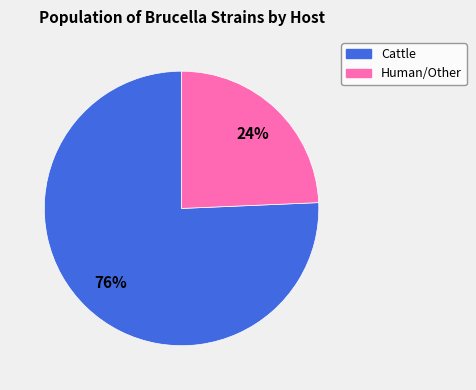

To the nearest percent, what is the average slice percentage?

50%